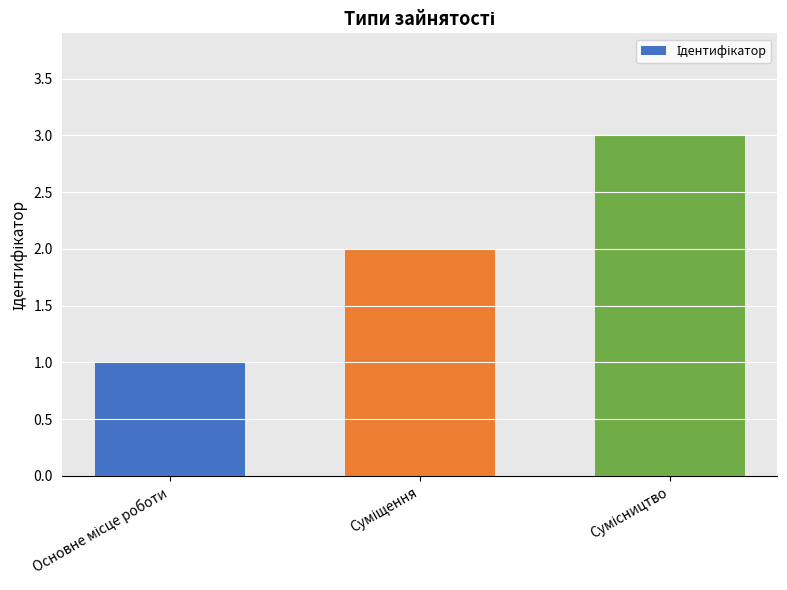

What is the sum of all values?

6